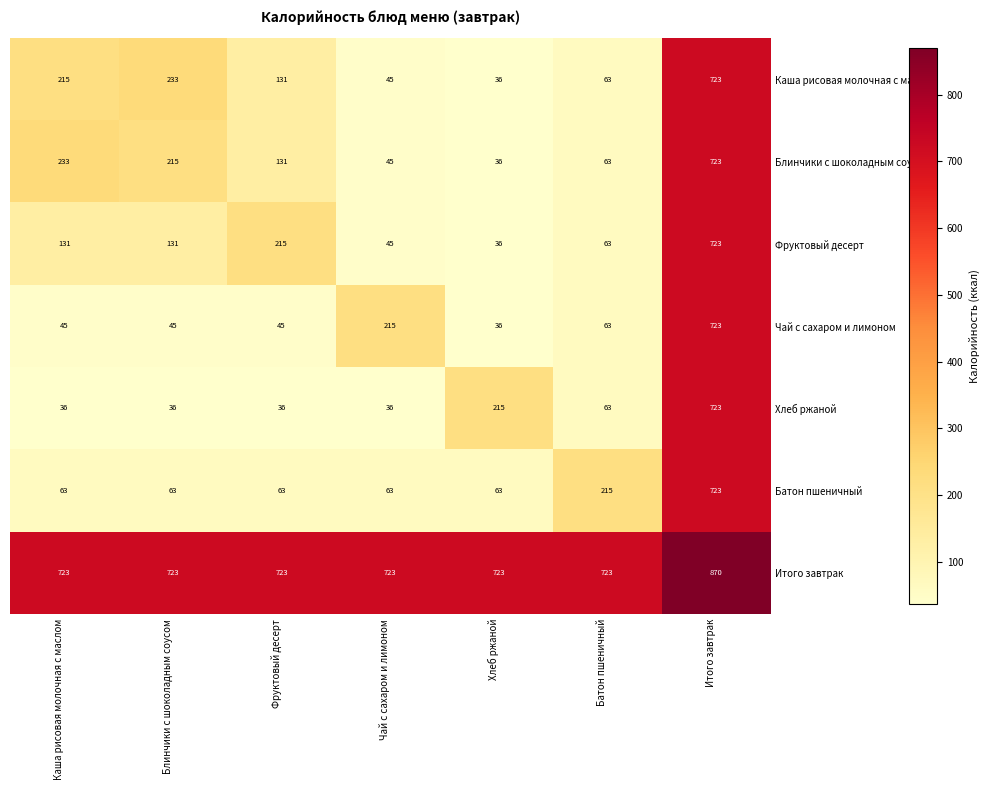

Rank the series at Блинчики с шоколадным соусом from lowest to highest value.

Хлеб ржаной, Чай с сахаром и лимоном, Батон пшеничный, Фруктовый десерт, Блинчики с шоколадным соусом, Каша рисовая молочная с маслом, Итого завтрак